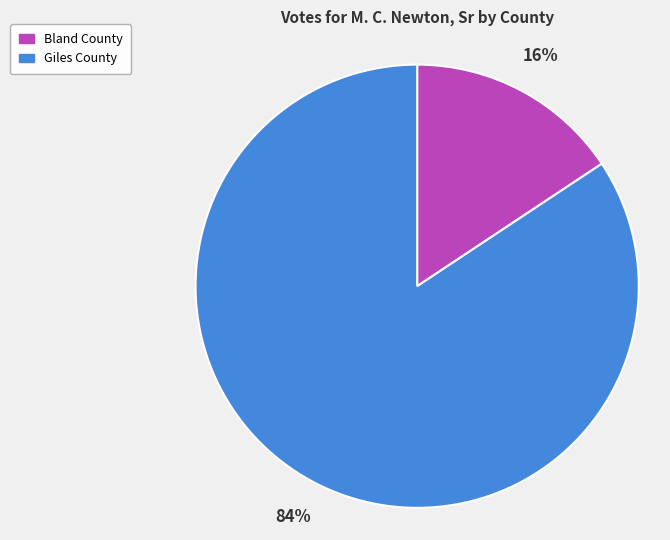

Which has a higher value, Giles County or Bland County?

Giles County